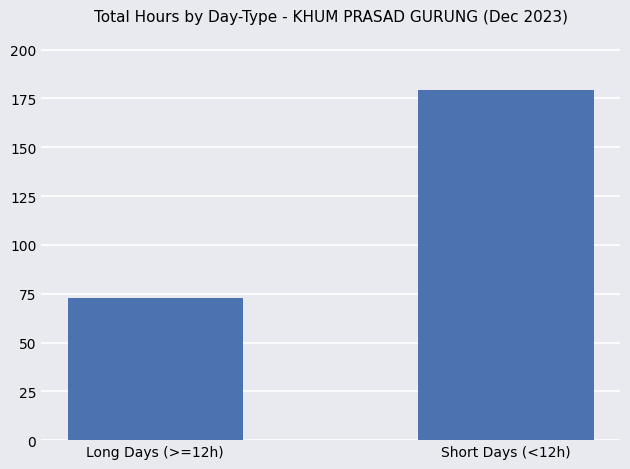

What is the difference between the values at Long Days (>=12h) and Short Days (<12h)?

106.5